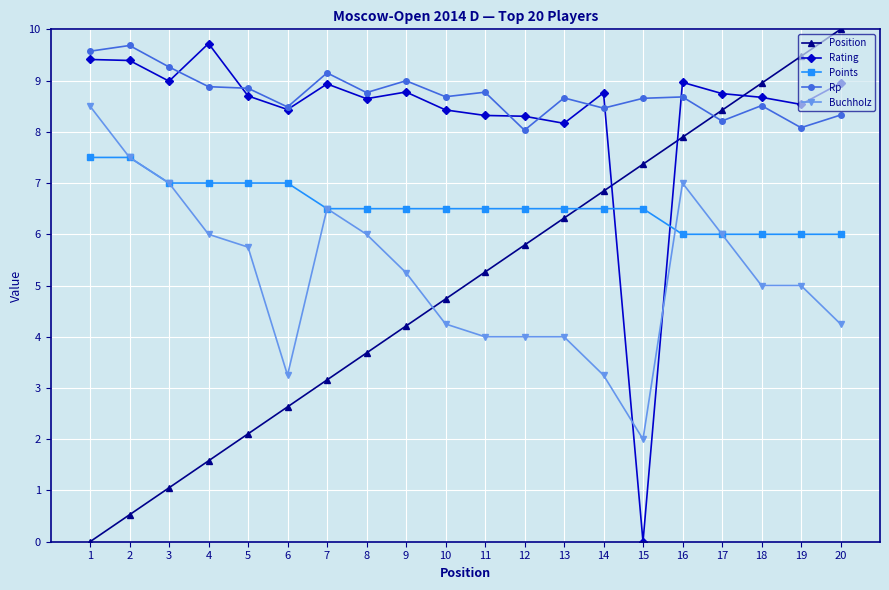

How many series are shown in this chart?

5